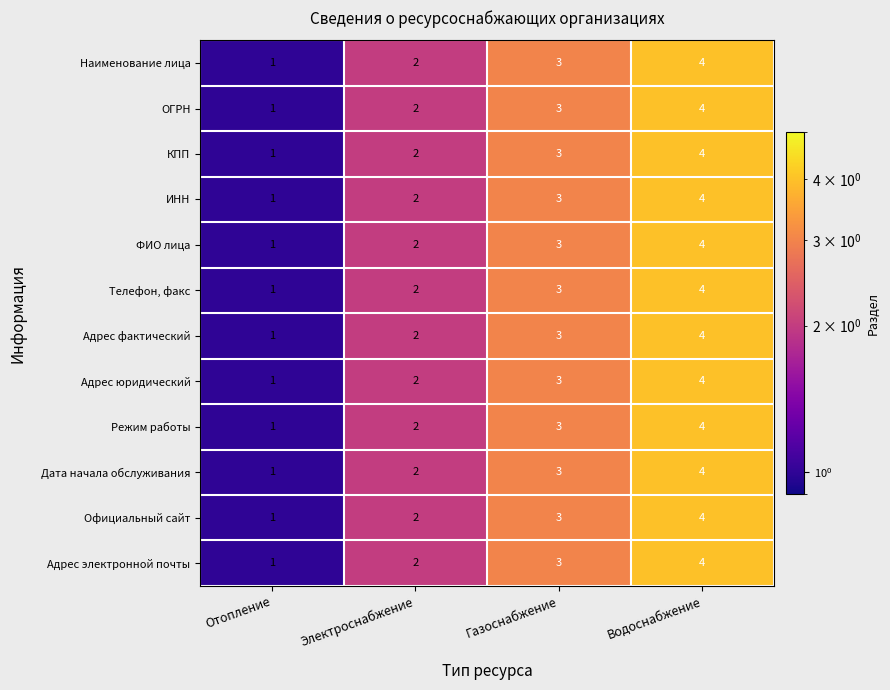

What value does the Дата начала обслуживания series have at Водоснабжение?

4